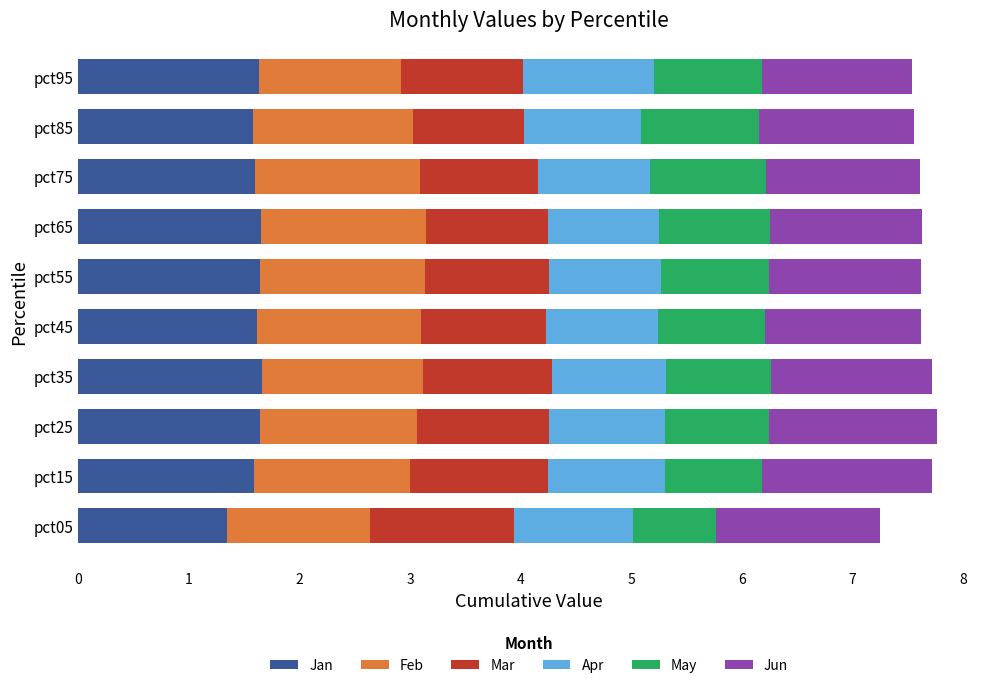

What is the highest value of the Jan series?

1.7